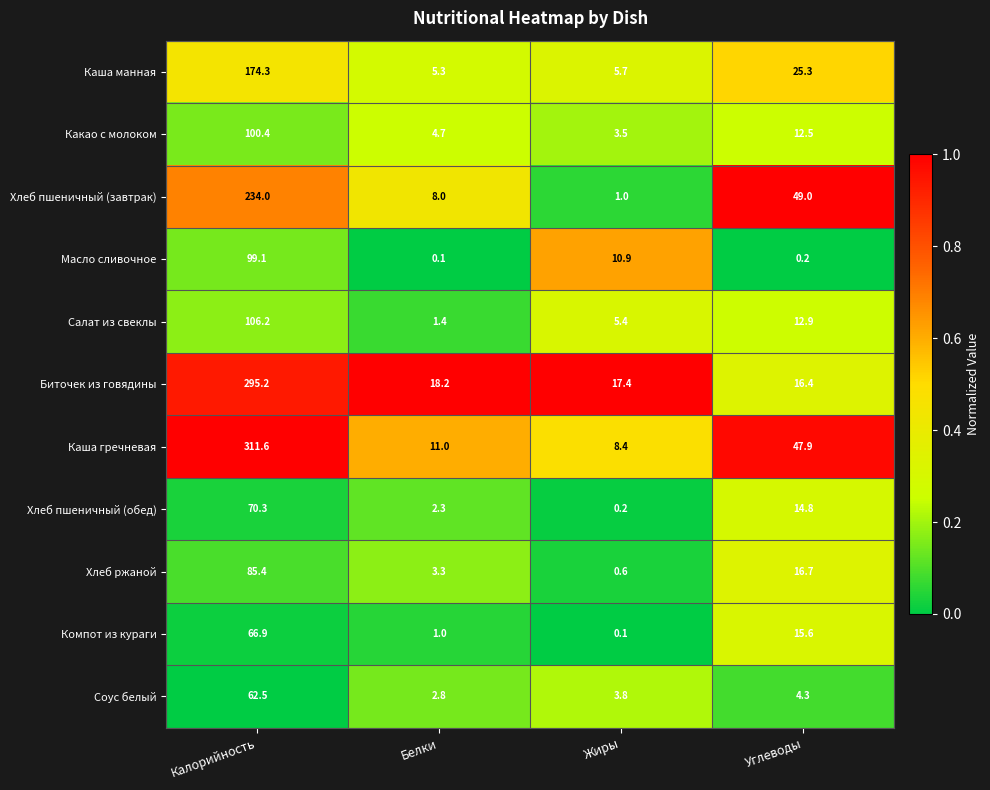

True or false: Какао с молоком has a value of 3.5 at Жиры.

True